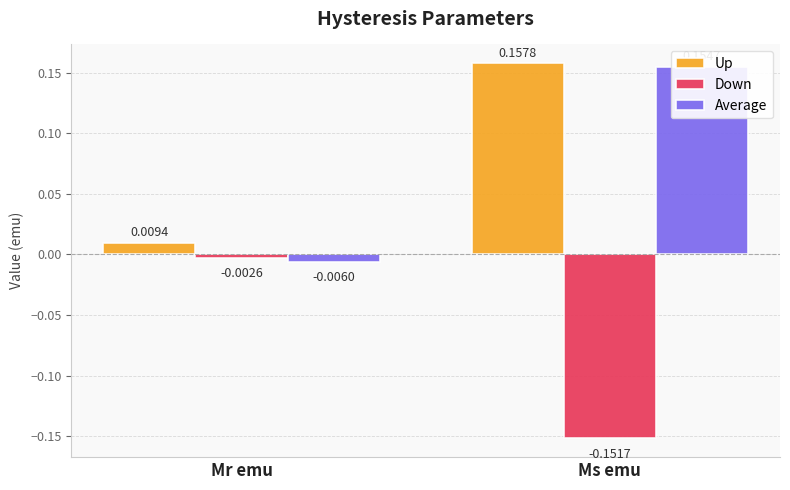

What is the difference between the Average values at Mr emu and Ms emu?

0.2